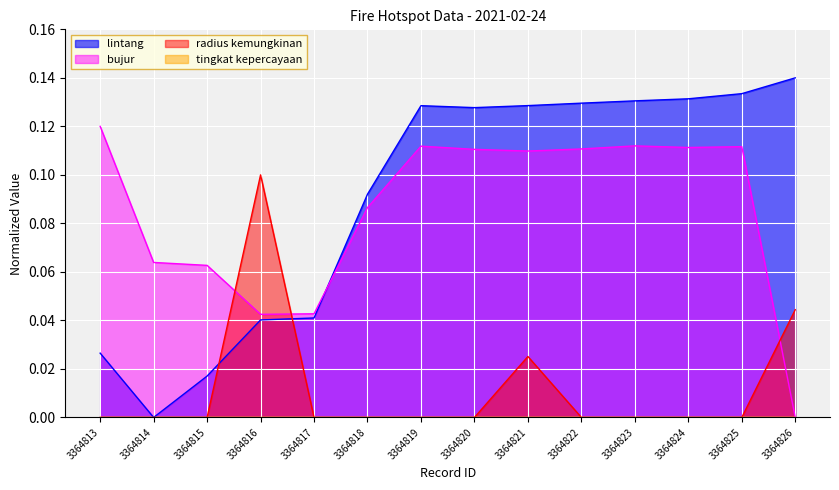

Reading left to right, what are all the values shown in this chart?

lintang: 0.0	0.0	0.0	0.0	0.0	0.1	0.1	0.1	0.1	0.1	0.1	0.1	0.1	0.1
bujur_scaled: 0.1	0.1	0.1	0.0	0.0	0.1	0.1	0.1	0.1	0.1	0.1	0.1	0.1	0.0
radius_scaled: 0.0	0.0	0.0	0.1	0.0	0.0	0.0	0.0	0.0	0.0	0.0	0.0	0.0	0.0